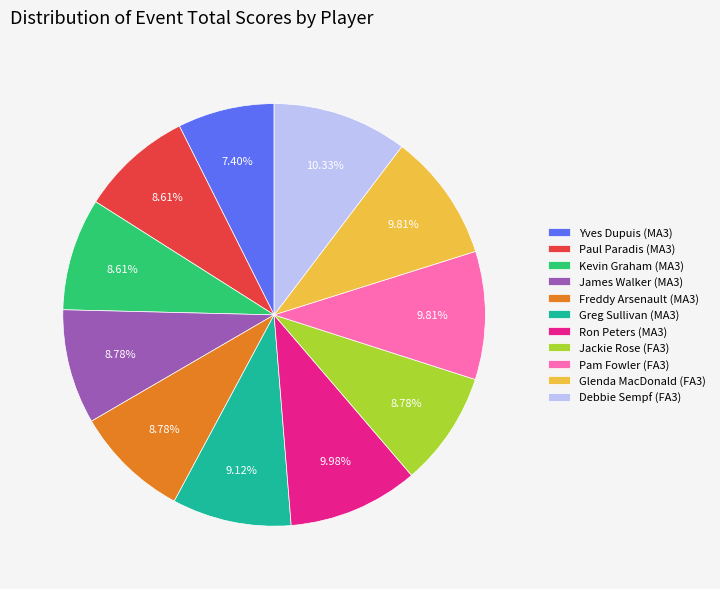

What is the ratio of the value at Kevin Graham (MA3) to the value at Jackie Rose (FA3)?

1.0